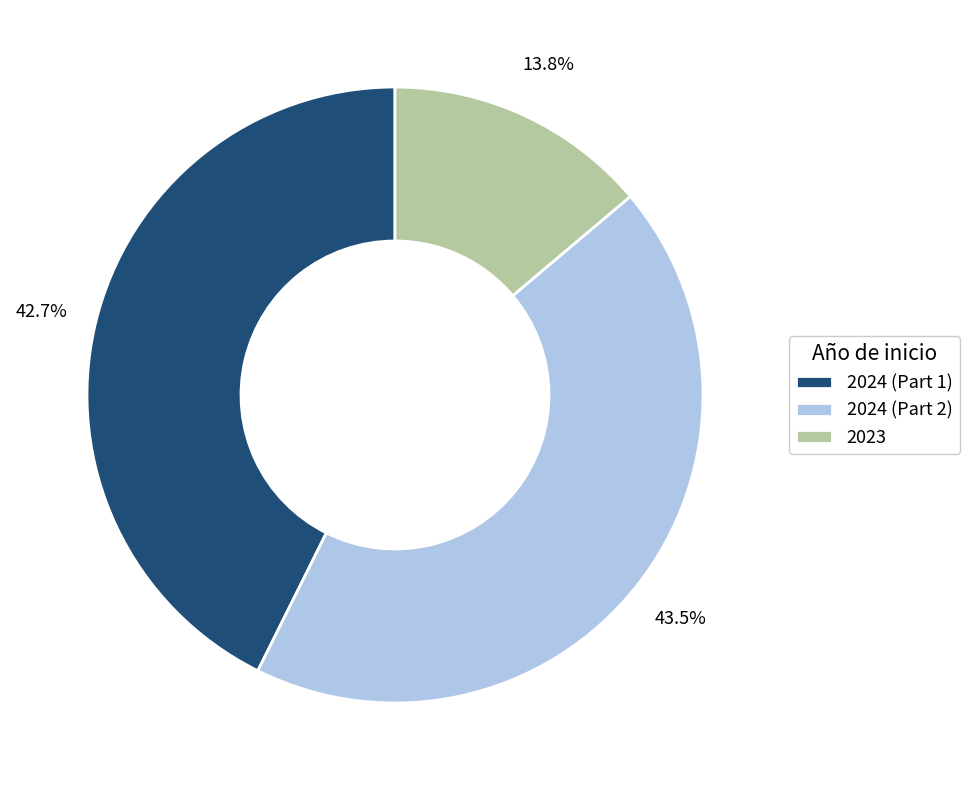

Is there a majority slice in this chart?

No